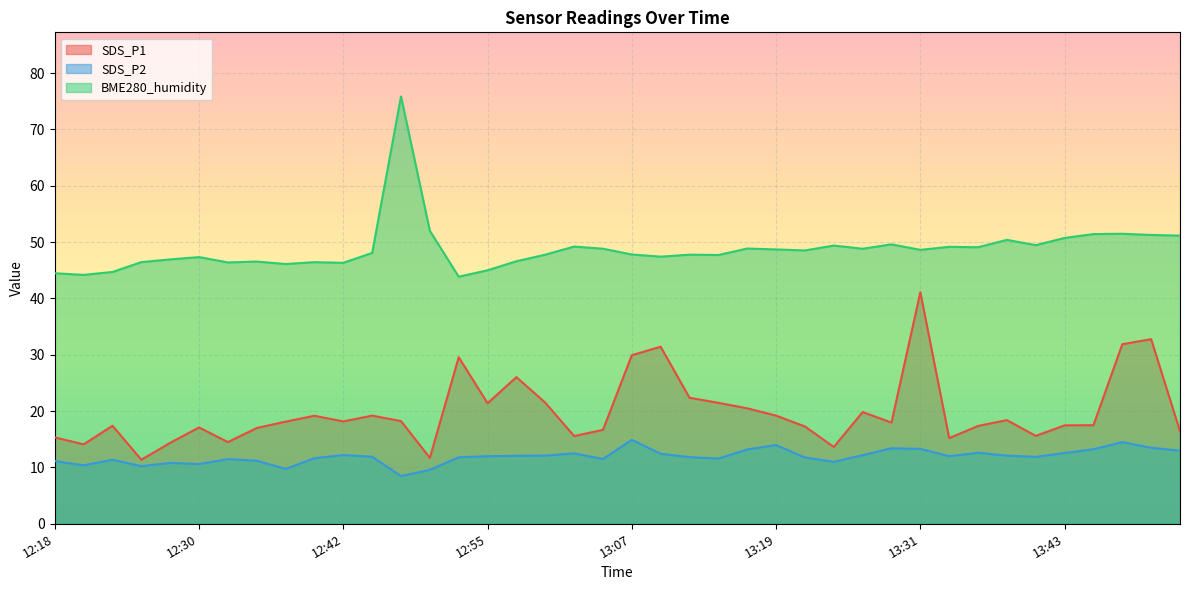

Reading right to left, what are all the values shown in this chart?

SDS_P1: 16.4	32.8	31.9	17.5	17.5	15.6	18.4	17.4	15.2	41.1	18.0	19.8	13.6	17.3	19.2	20.5	21.5	22.4	31.4	29.9	16.7	15.6	21.5	26.0	21.4	29.6	11.7	18.2	19.2	18.2	19.2	18.1	17.0	14.5	17.1	14.4	11.4	17.4	14.1	15.3
SDS_P2: 13.0	13.5	14.5	13.2	12.6	11.9	12.1	12.6	12.0	13.3	13.4	12.2	11.0	11.8	14.0	13.2	11.6	11.8	12.4	14.9	11.5	12.5	12.1	12.1	12.0	11.8	9.6	8.5	11.9	12.2	11.6	9.7	11.2	11.5	10.6	10.8	10.2	11.4	10.4	11.1
BME280_humidity: 51.2	51.3	51.5	51.4	50.7	49.5	50.4	49.1	49.2	48.6	49.6	48.8	49.4	48.5	48.7	48.9	47.7	47.8	47.4	47.8	48.8	49.2	47.8	46.6	45.0	43.9	52.0	75.9	48.1	46.3	46.4	46.1	46.5	46.4	47.3	46.9	46.5	44.7	44.2	44.5